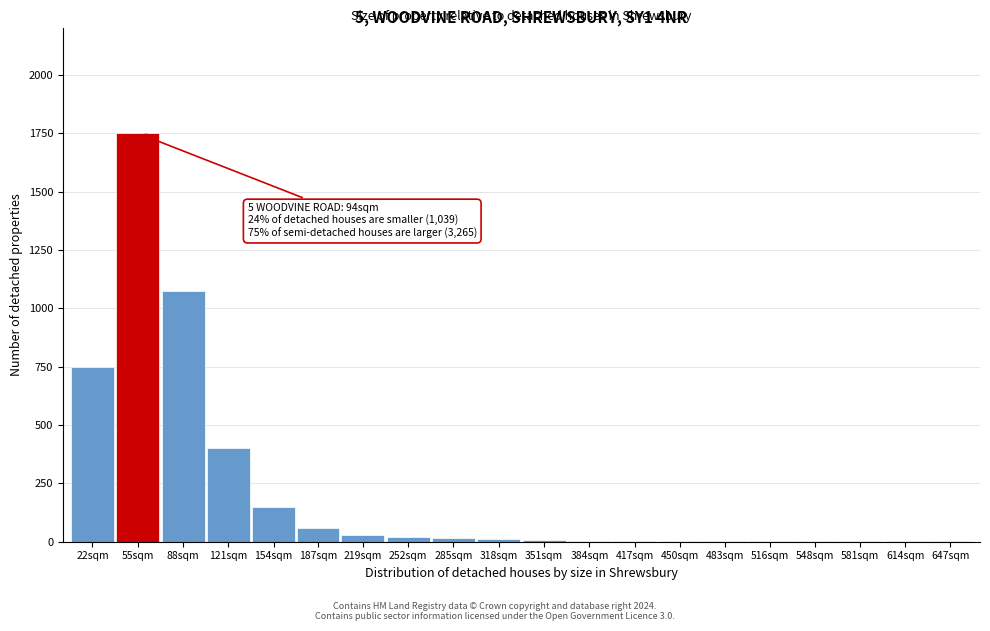

Where is the data nearest to the value 875?

22sqm